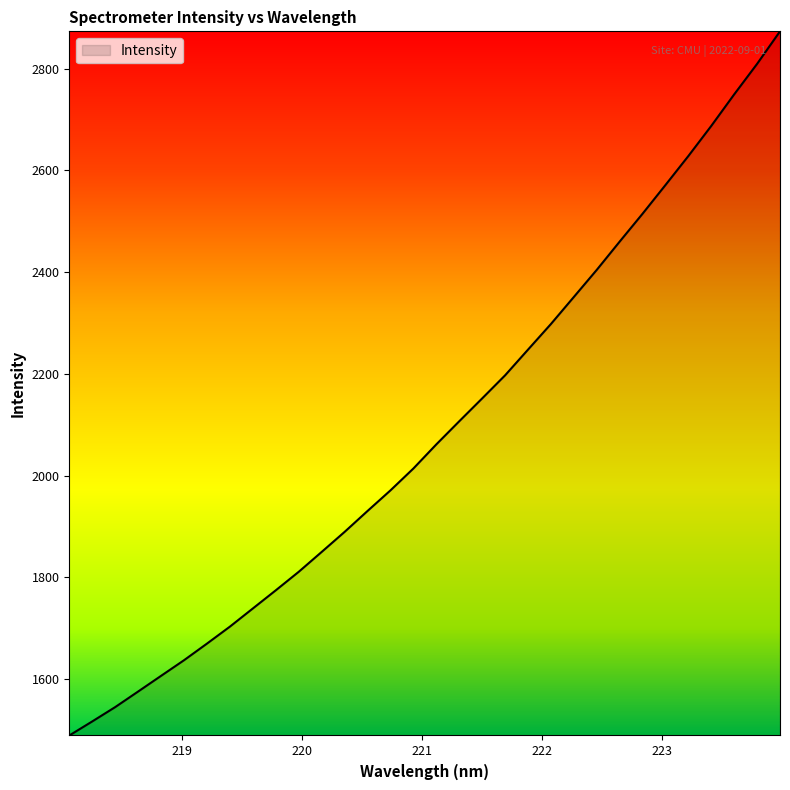

What is the difference between the maximum and minimum values?

1383.9